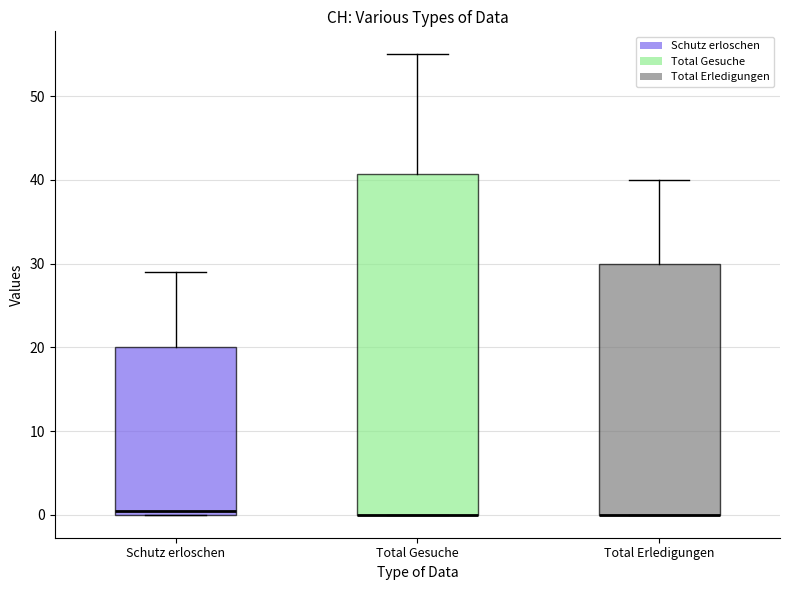

Reading left to right, read every box against the y-axis: the position of its median line, the range the box covers, and the ends of its whiskers. The values are not printed on the chart, so give them approximately, as read against the axis.

Schutz erloschen: median 1, box 0 to 20, whiskers 0 to 29
Total Gesuche: median 0 (drawn on the box's lower edge), box 0 to 41, whiskers 0 to 55
Total Erledigungen: median 0 (drawn on the box's lower edge), box 0 to 30, whiskers 0 to 40